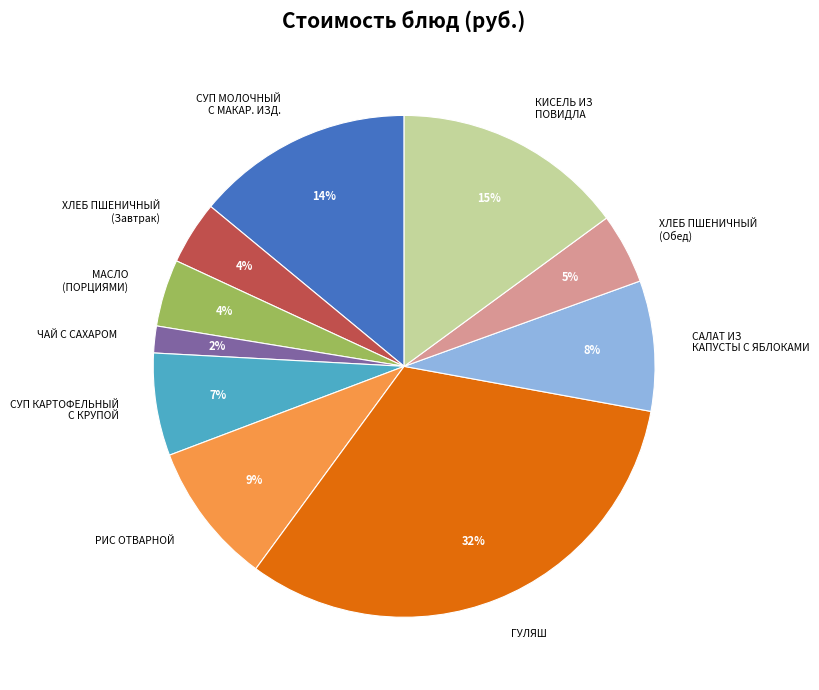

What is the smallest slice in the pie chart?

ЧАЙ С САХАРОМ